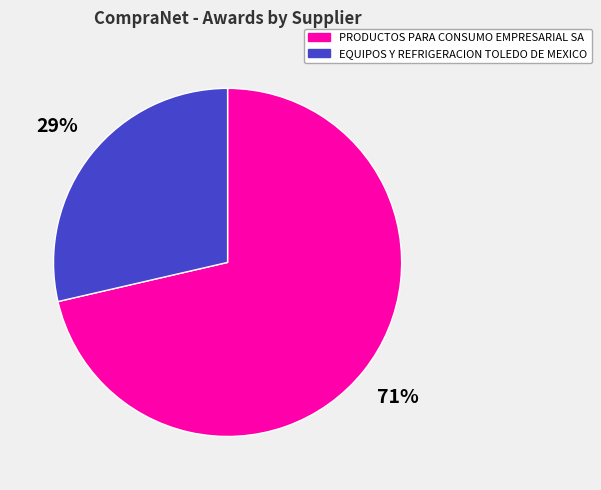

How many segments does this pie chart have?

2